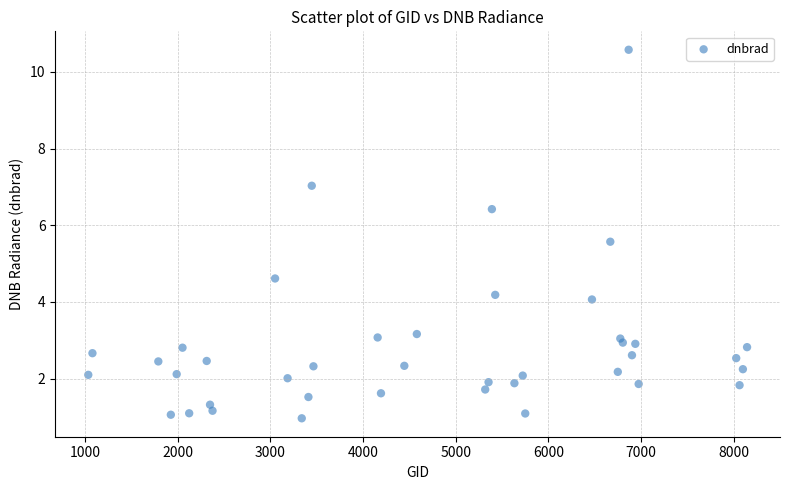

What Y value in the scatter plot is closest to 5?

4.6